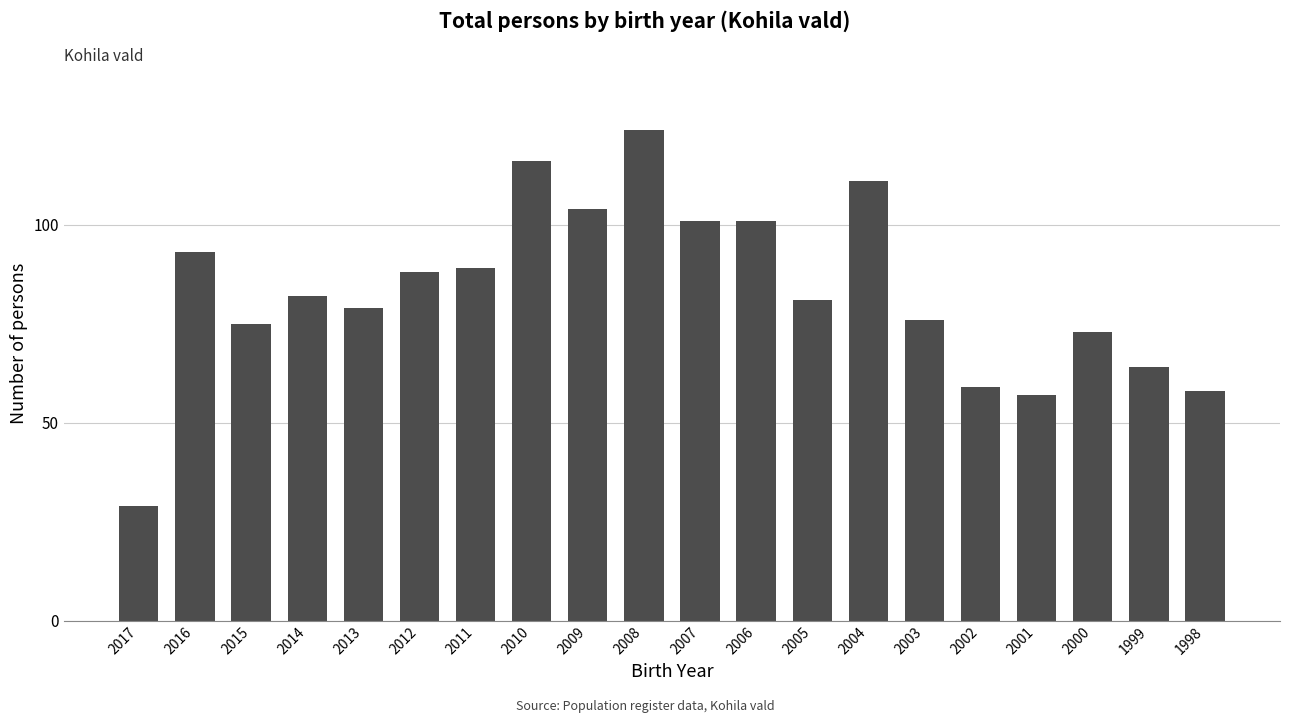

What is the change in value from 2011 to 2003?

-13